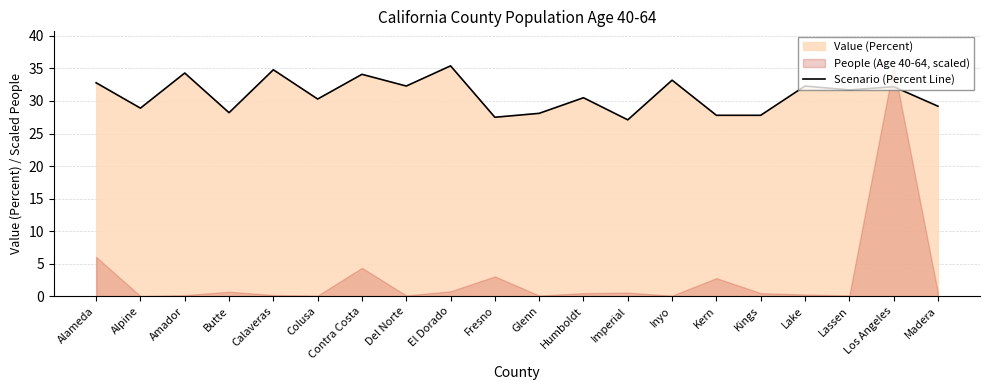

The value at Inyo is 53.7. True or false?

False